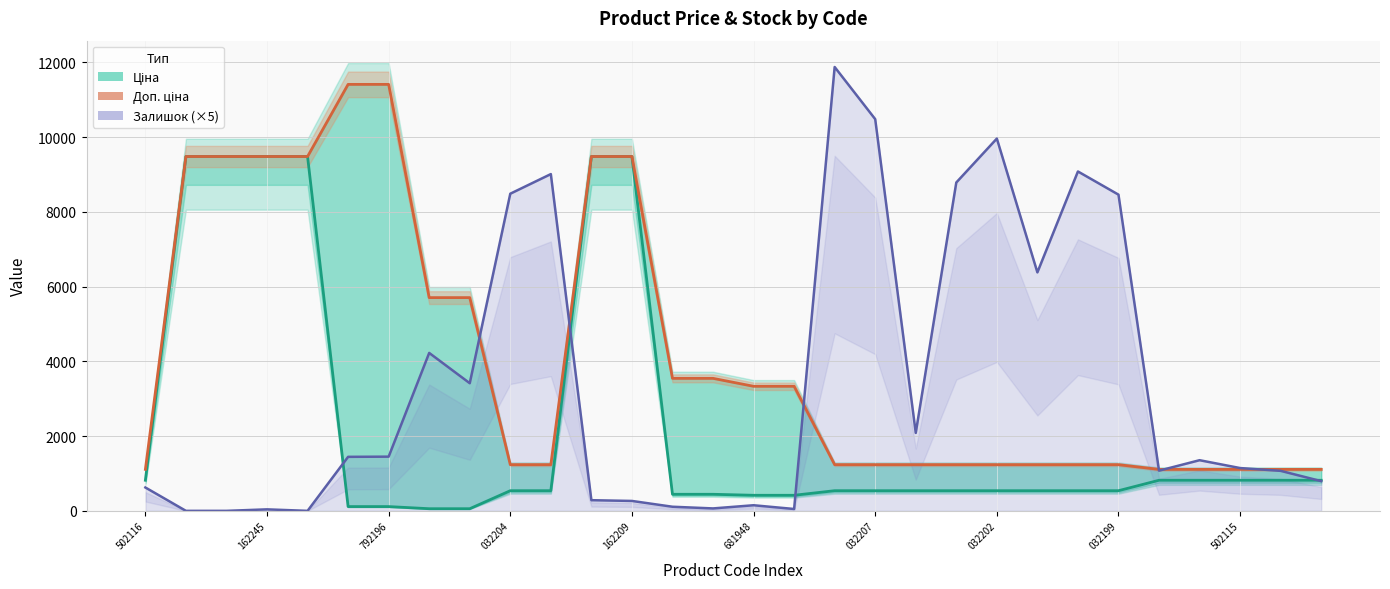

At how many categories does at least one series exceed 3322?

23